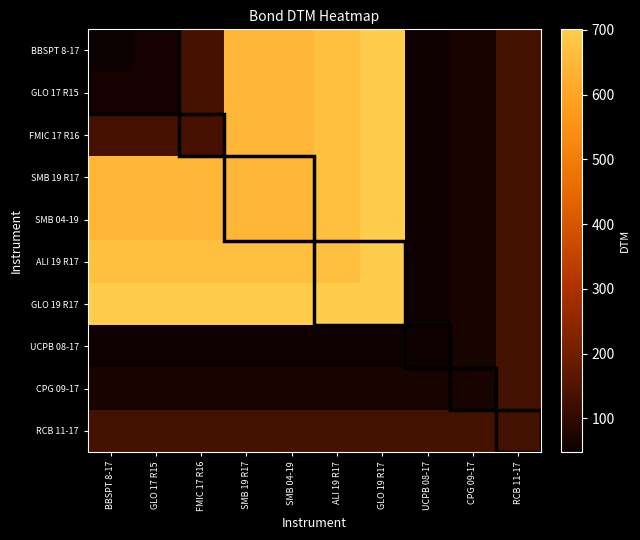

Which label corresponds to the smallest value in the chart?

BBSPT 8-17